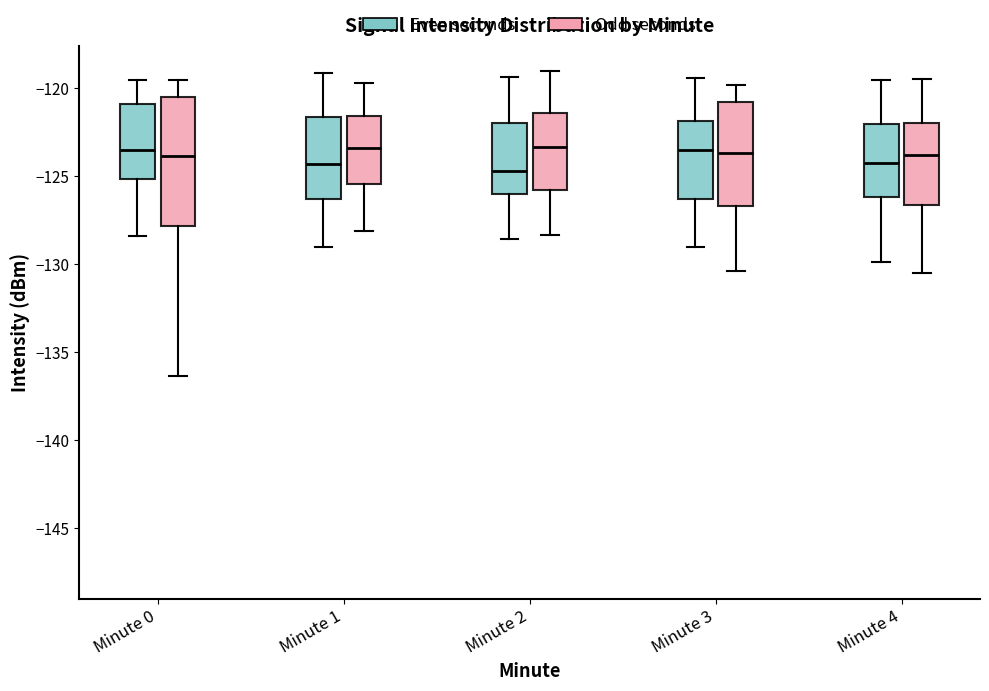

Reading left to right, read every box against the y-axis: the position of its median line, the range the box covers, and the ends of its whiskers. The values are not printed on the chart, so give them approximately, as read against the axis.

Minute 0 (Even seconds): median -123.5, box -125.0 to -121.0, whiskers -128.5 to -119.5
Minute 0 (Odd seconds): median -124.0, box -128.0 to -120.5, whiskers -136.5 to -119.5
Minute 1 (Even seconds): median -124.5, box -126.5 to -121.5, whiskers -129.0 to -119.0
Minute 1 (Odd seconds): median -123.5, box -125.5 to -121.5, whiskers -128.0 to -119.5
Minute 2 (Even seconds): median -124.5, box -126.0 to -122.0, whiskers -128.5 to -119.5
Minute 2 (Odd seconds): median -123.5, box -126.0 to -121.5, whiskers -128.5 to -119.0
Minute 3 (Even seconds): median -123.5, box -126.5 to -122.0, whiskers -129.0 to -119.5
Minute 3 (Odd seconds): median -123.5, box -126.5 to -121.0, whiskers -130.5 to -120.0
Minute 4 (Even seconds): median -124.0, box -126.0 to -122.0, whiskers -130.0 to -119.5
Minute 4 (Odd seconds): median -124.0, box -126.5 to -122.0, whiskers -130.5 to -119.5